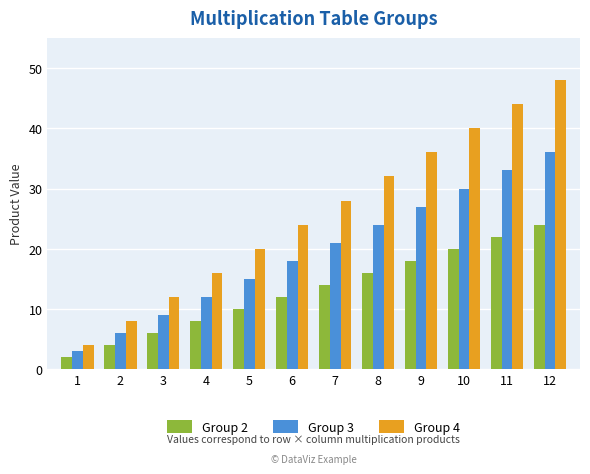

What is the sum of all Group 4 values?

312